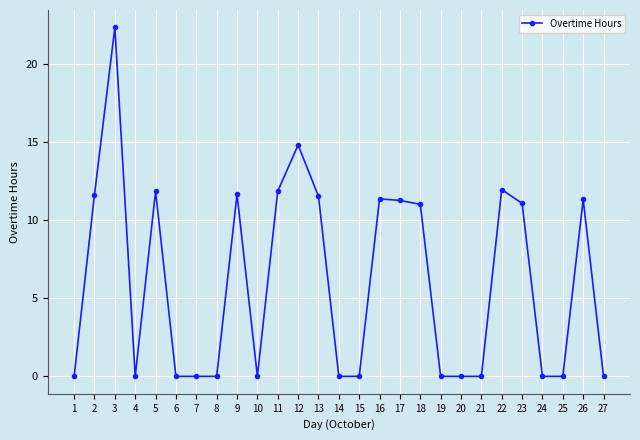

True or false: the data has more than 0 interior local peaks.

True